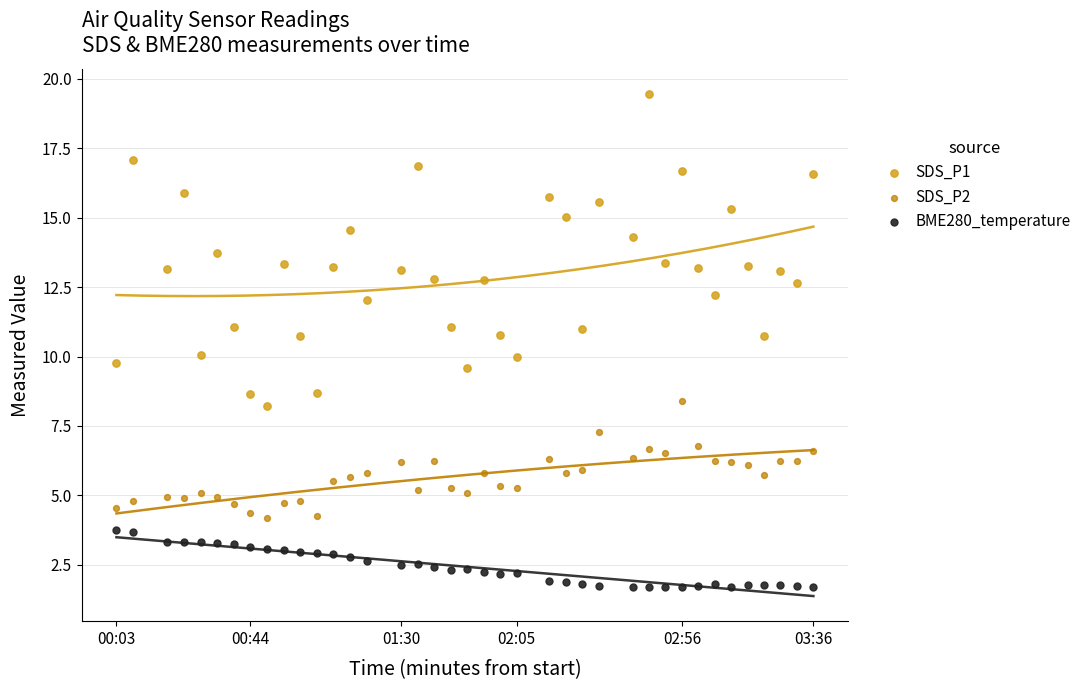

Across all data points, what is the range of X values (max minus min)?

213.3